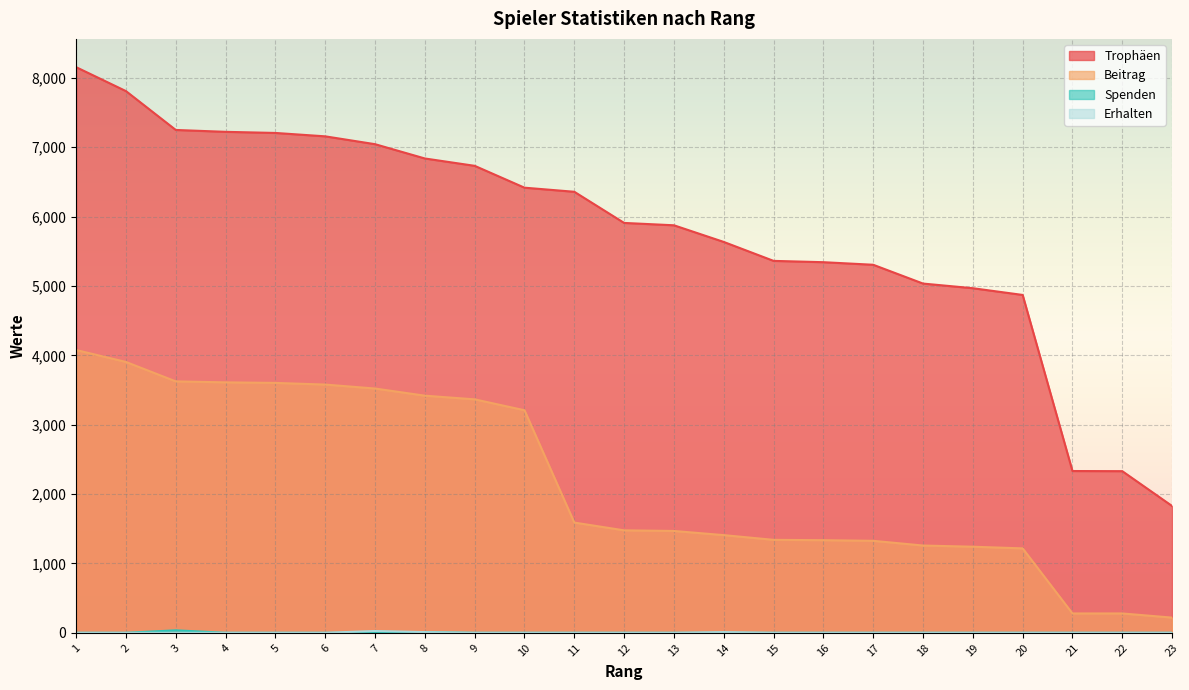

True or false: Erhalten has more than 2 interior local peaks.

False